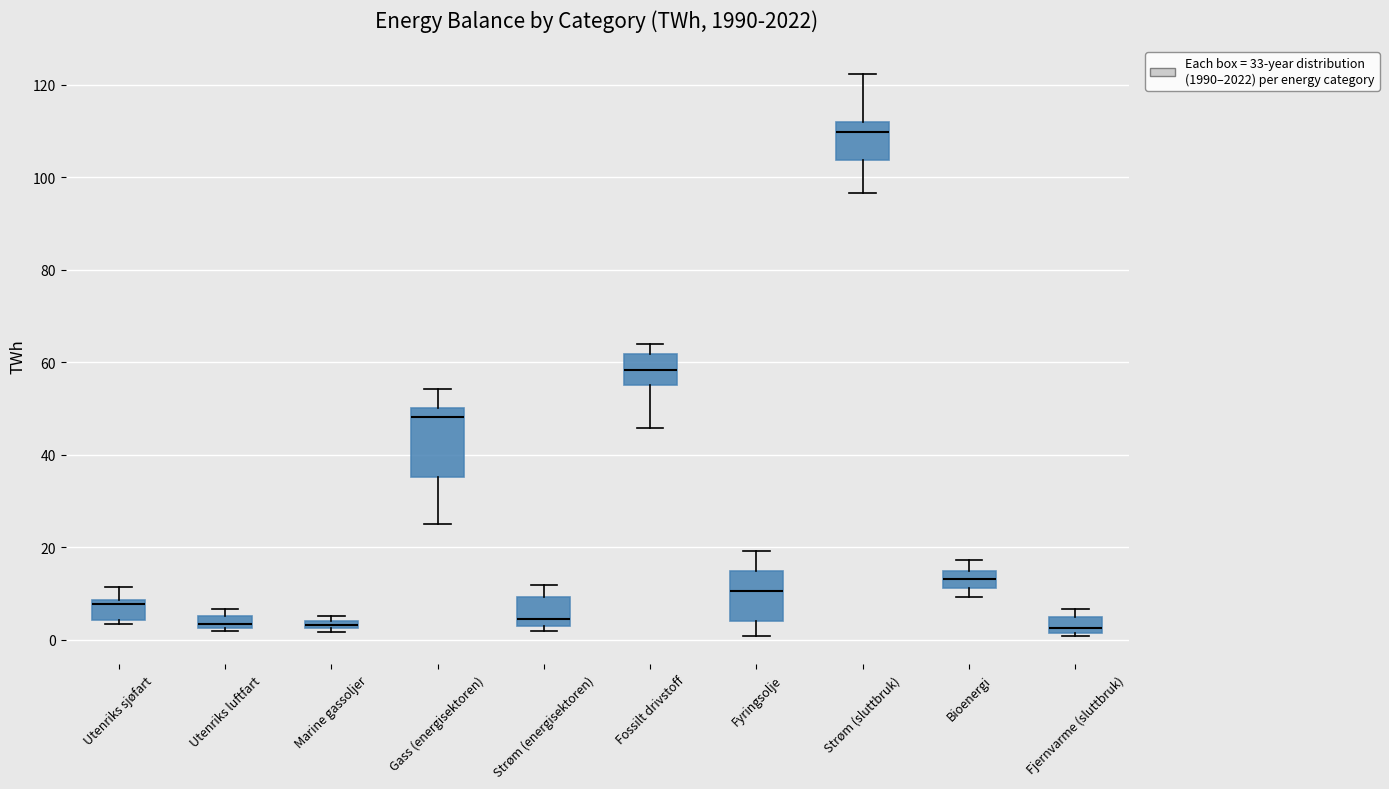

Which box is the tallest, from its lower edge to its upper edge?

Gass (energisektoren)